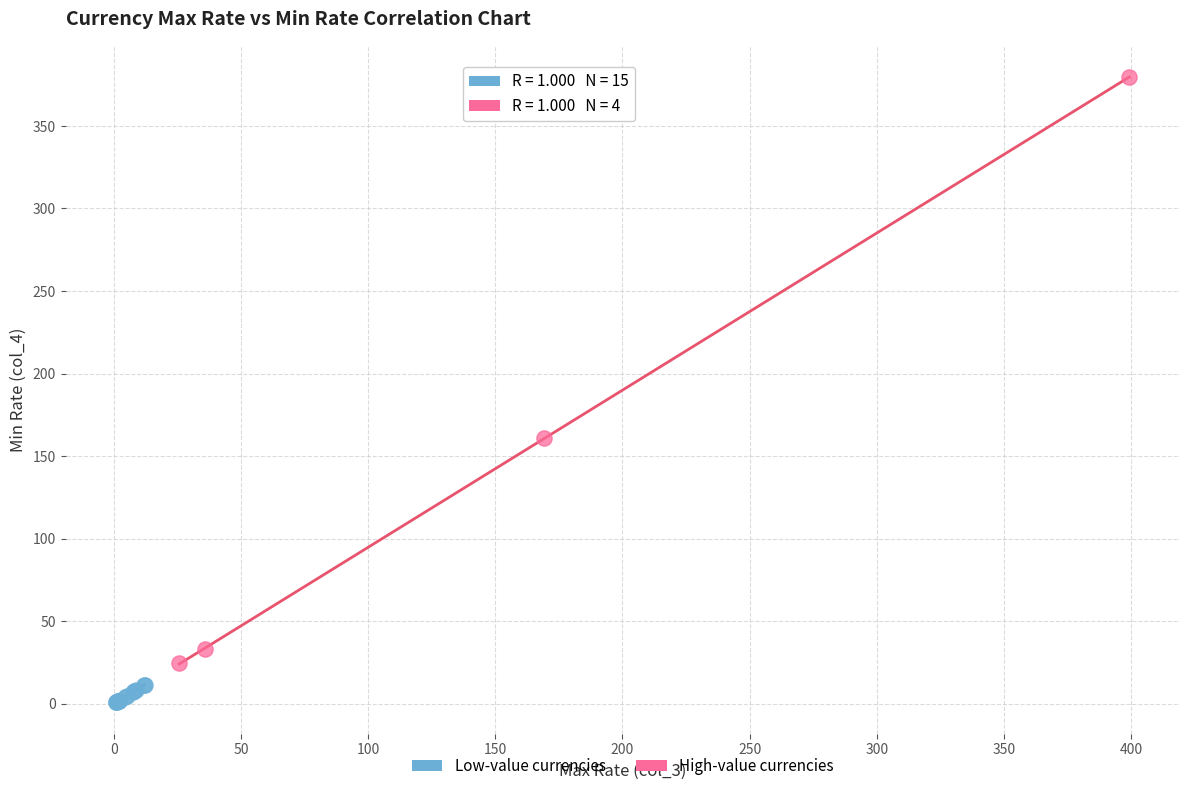

Which series contains the highest Y value?

High-value currencies